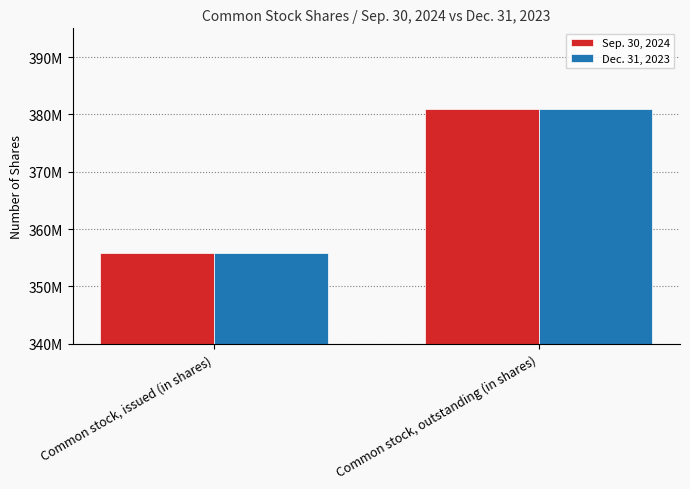

Reading right to left, transcribe all the data shown in this chart.

Sep. 30, 2024: Common stock, outstanding (in shares)=380964000	Common stock, issued (in shares)=355834000
Dec. 31, 2023: Common stock, outstanding (in shares)=380964000	Common stock, issued (in shares)=355834000